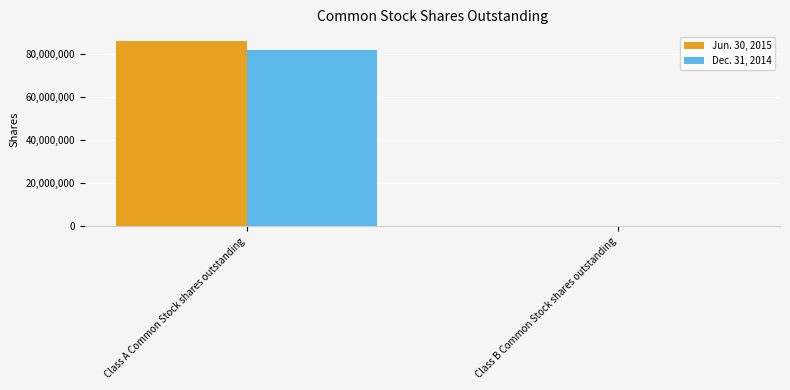

What is the average value of the Dec. 31, 2014 series?

40990579